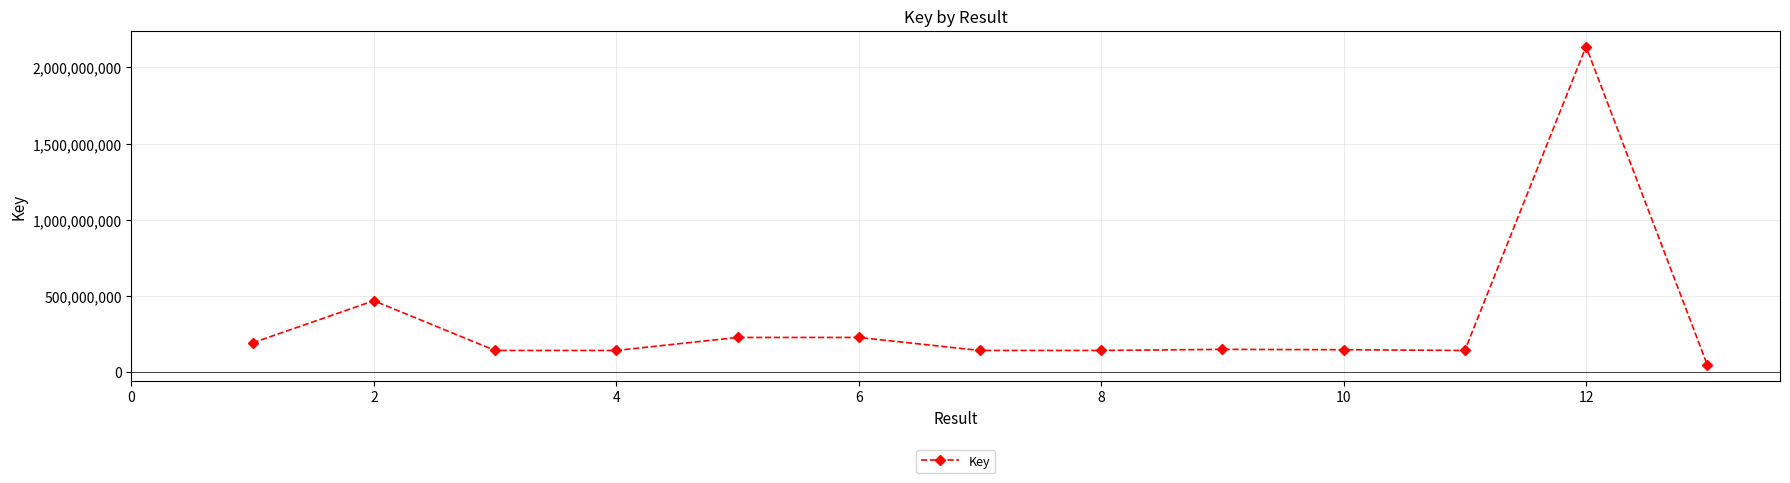

What is the average value?

330449026